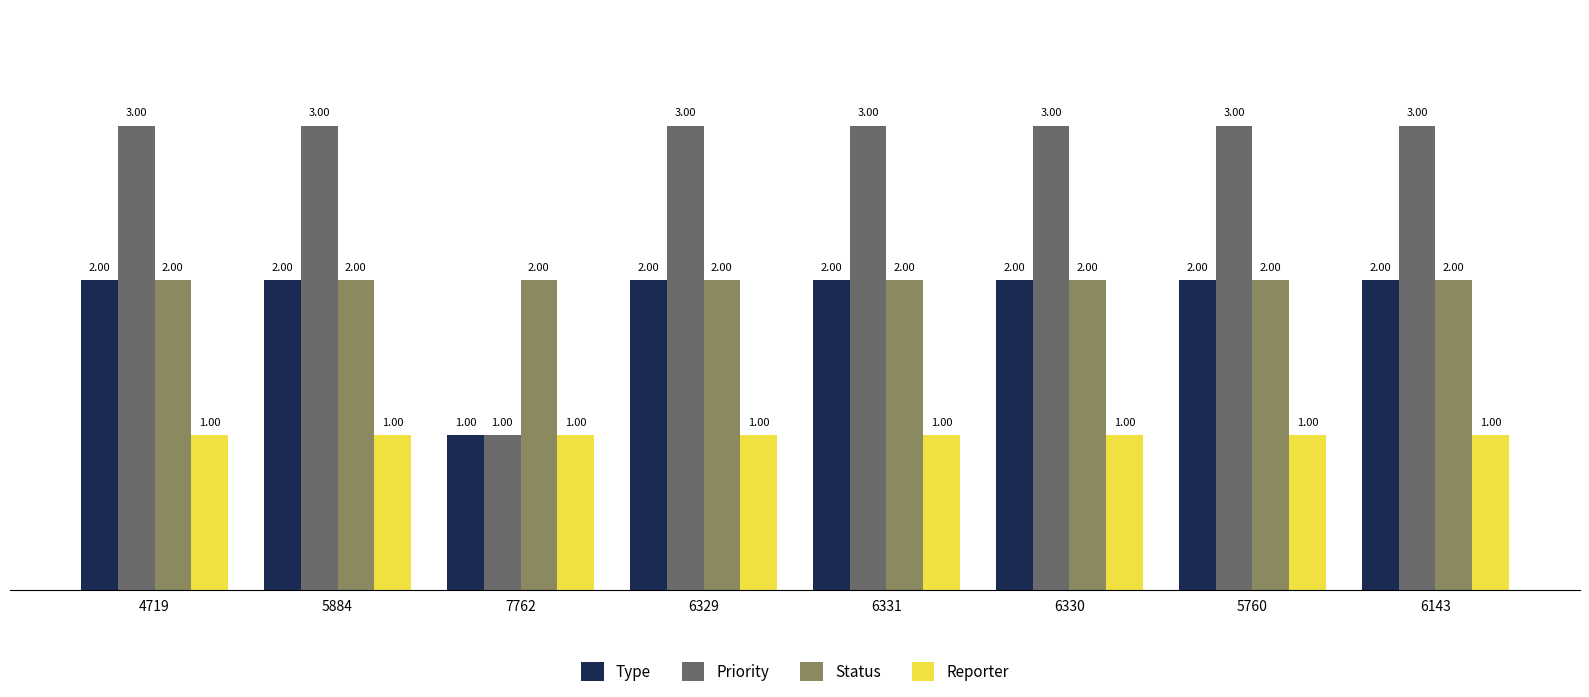

What is the spread (max minus min) of values at 6330?

2